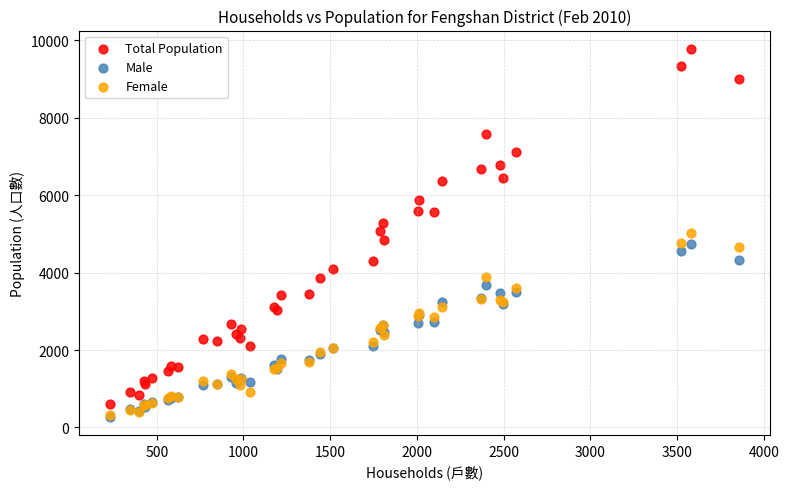

Which series has the largest Y range (max minus min)?

Total Population